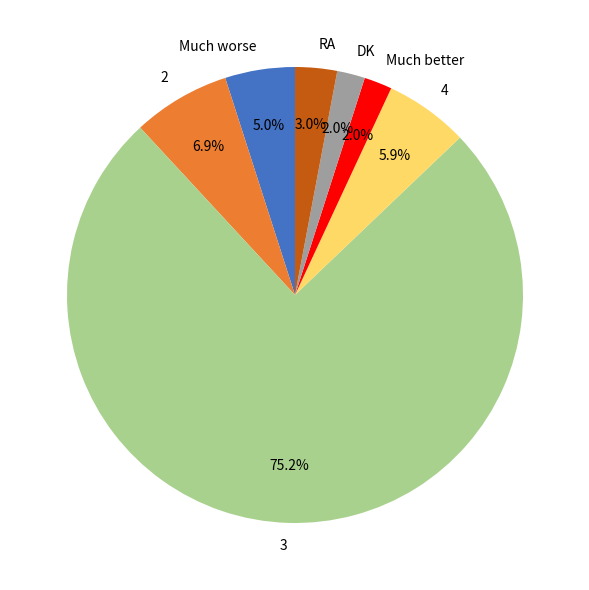

What percentage is the Much better slice, to the nearest percent?

2%